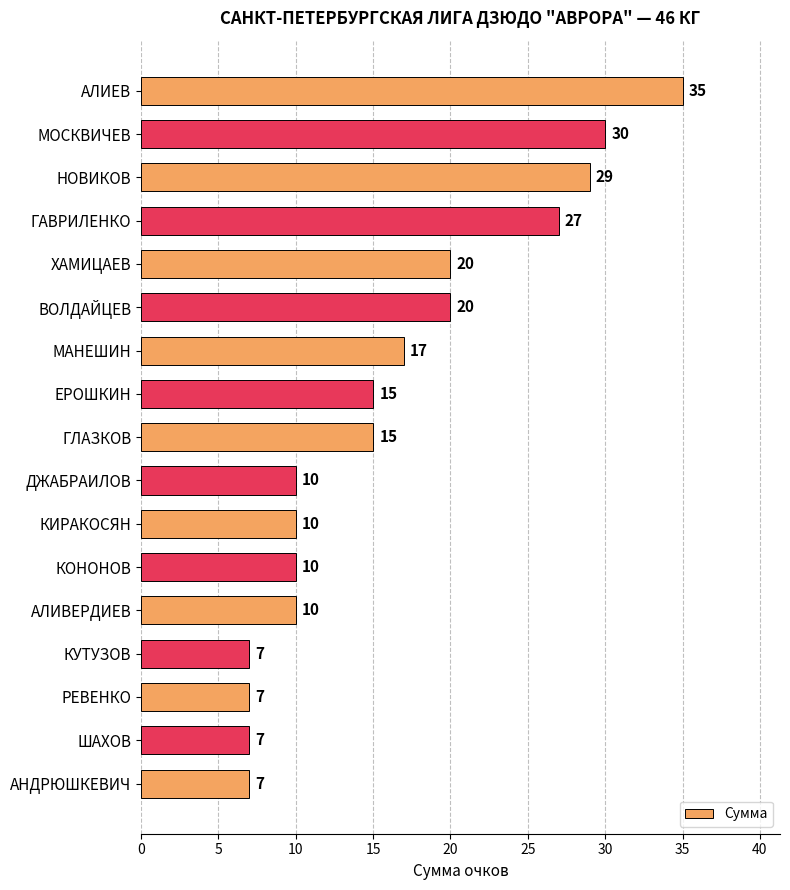

What value does the data have at РЕВЕНКО, to the nearest 10?

10